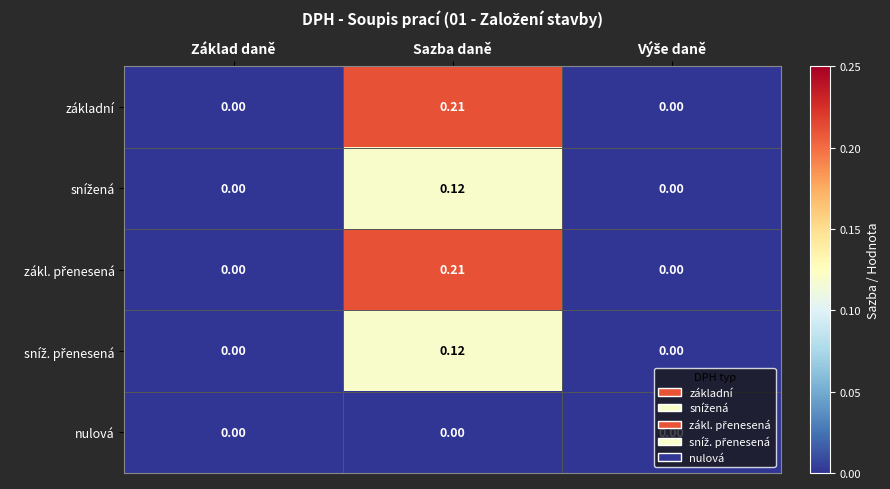

At which category is the sum across all series the highest?

Sazba daně